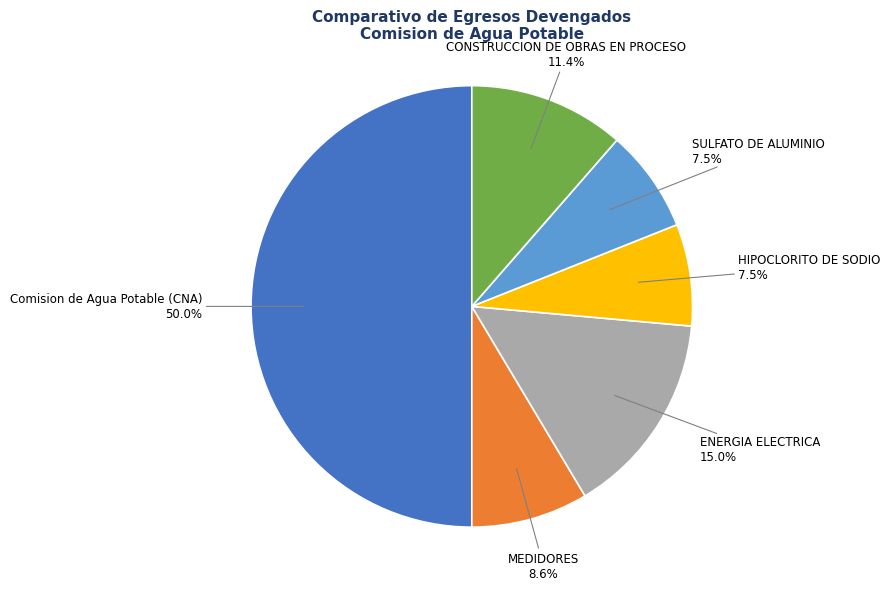

Is it true that HIPOCLORITO DE SODIO is 21% of the pie?

False